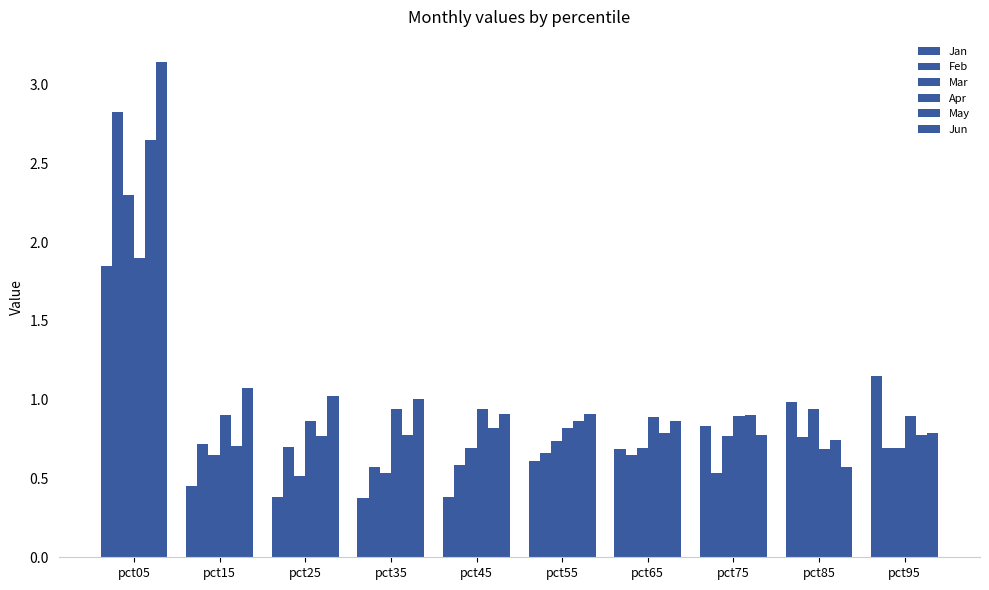

How many series are shown in this chart?

6